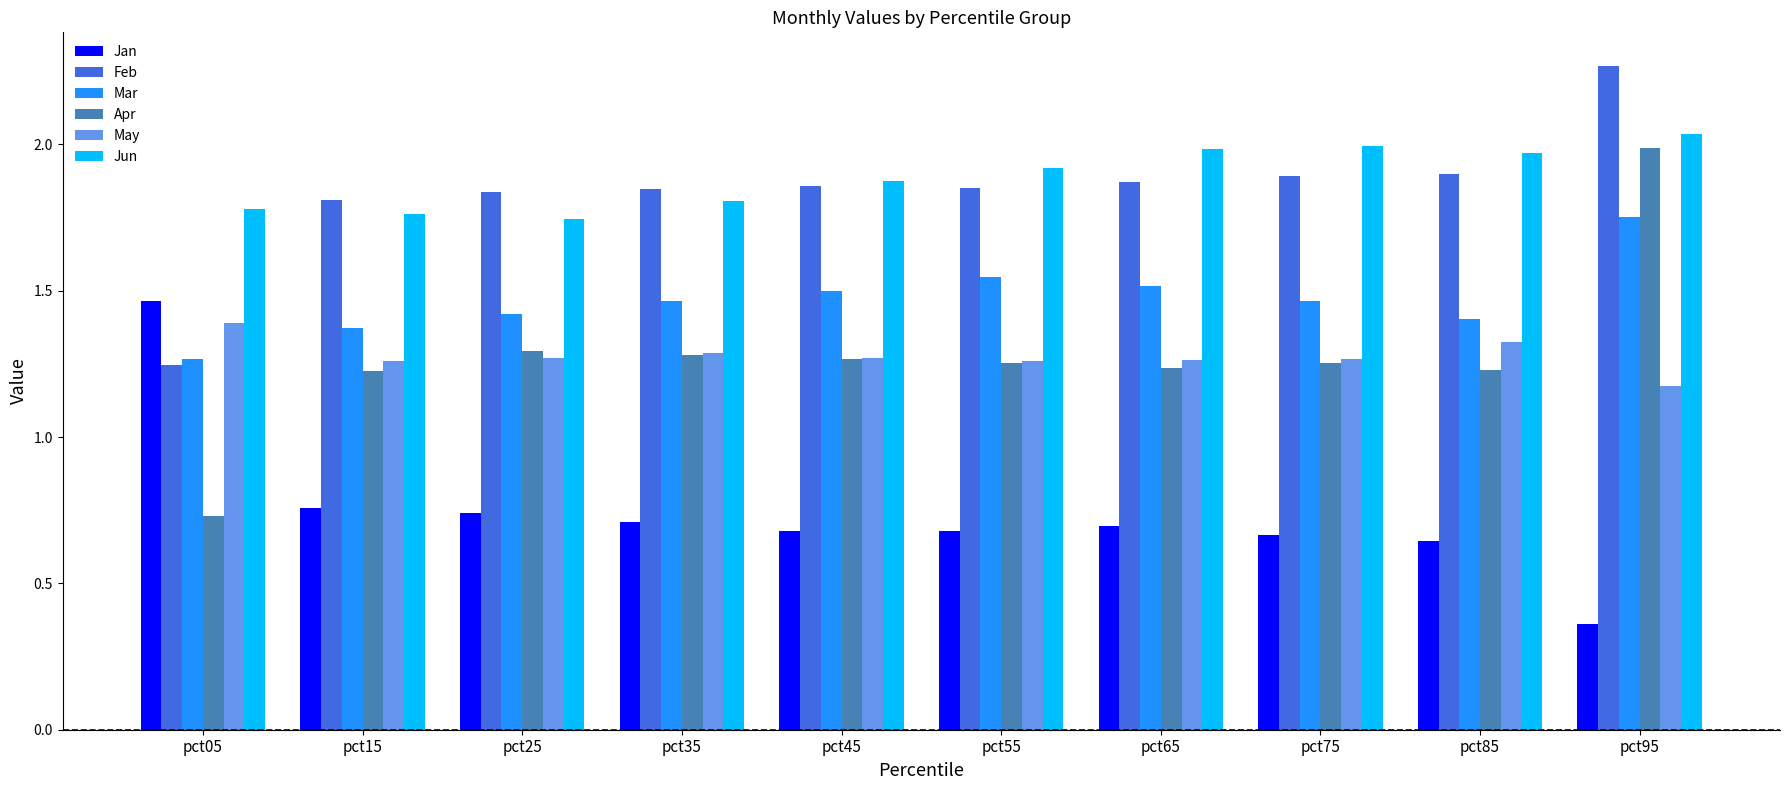

Does the chart contain stacked bars?

No